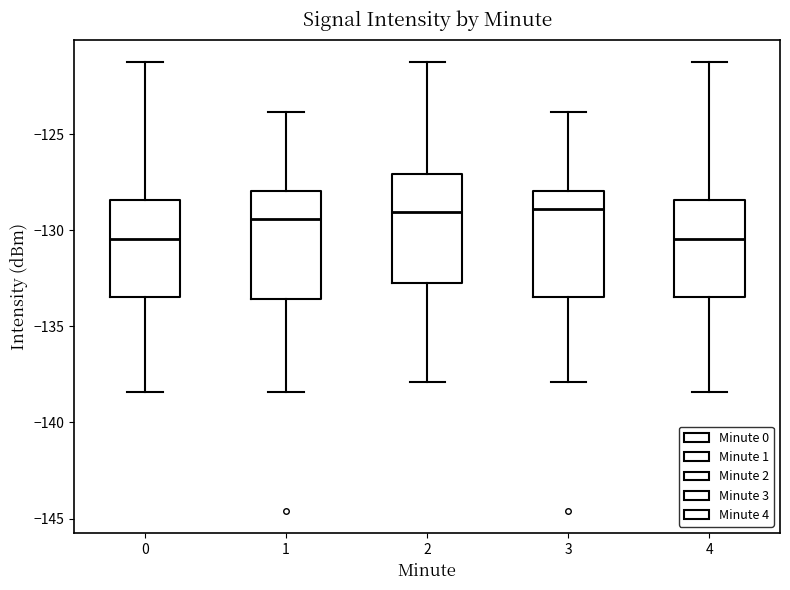

Where is the lower edge of the box at x = 1 on the y-axis? The values are not printed on the chart, so give them approximately, as read against the axis.

-133.5